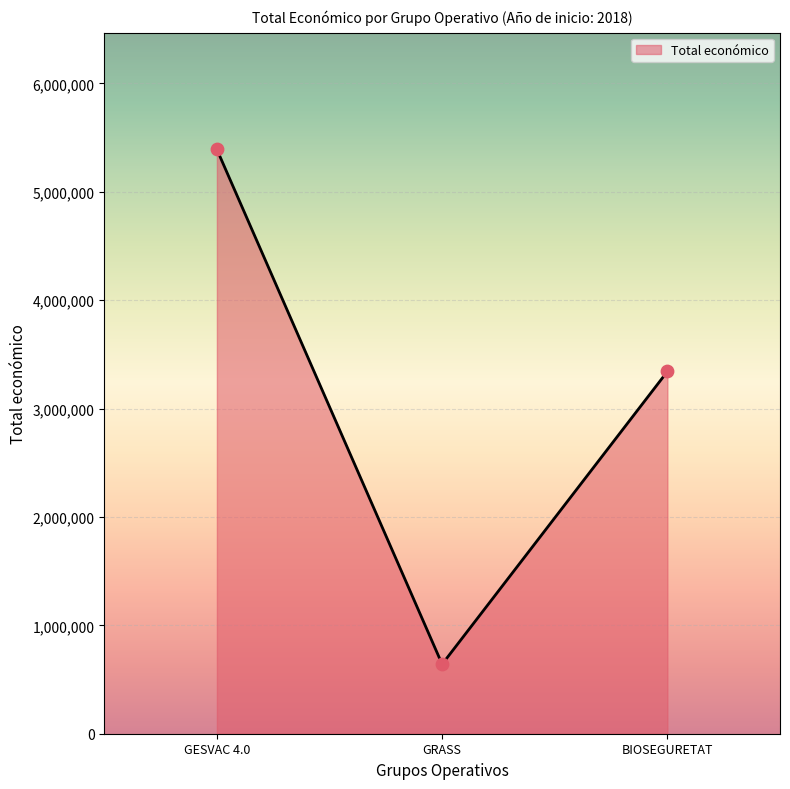

What is the change in value from GESVAC 4.0 to BIOSEGURETAT?

-2048346